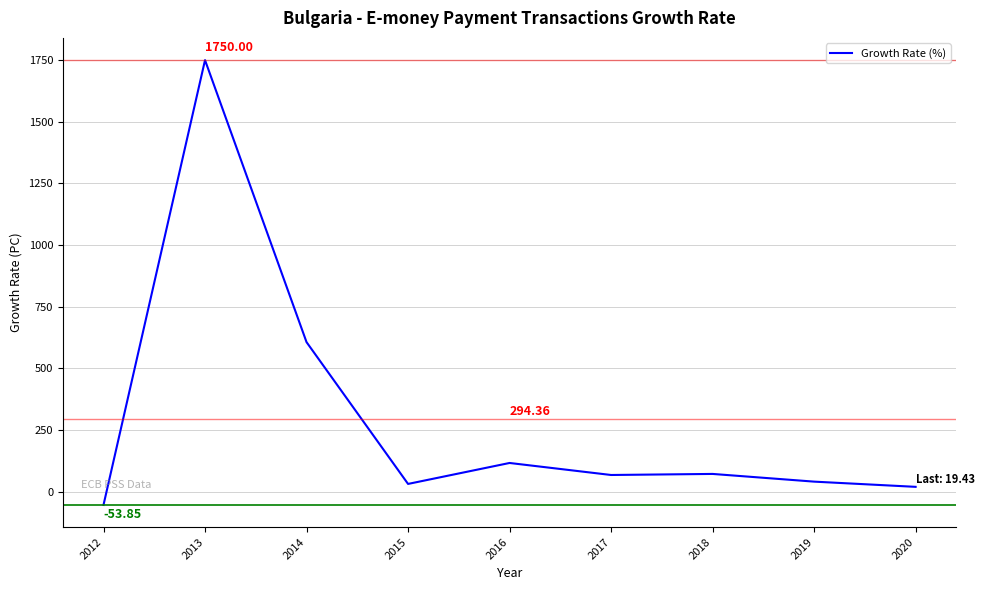

What is the difference between the maximum and minimum values?

1803.8